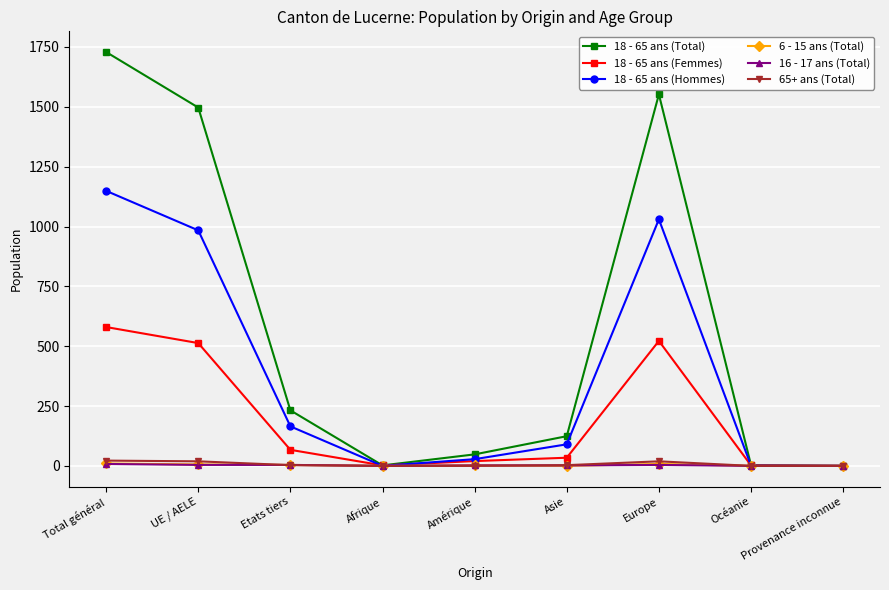

Which category has the highest value across all series?

Total général